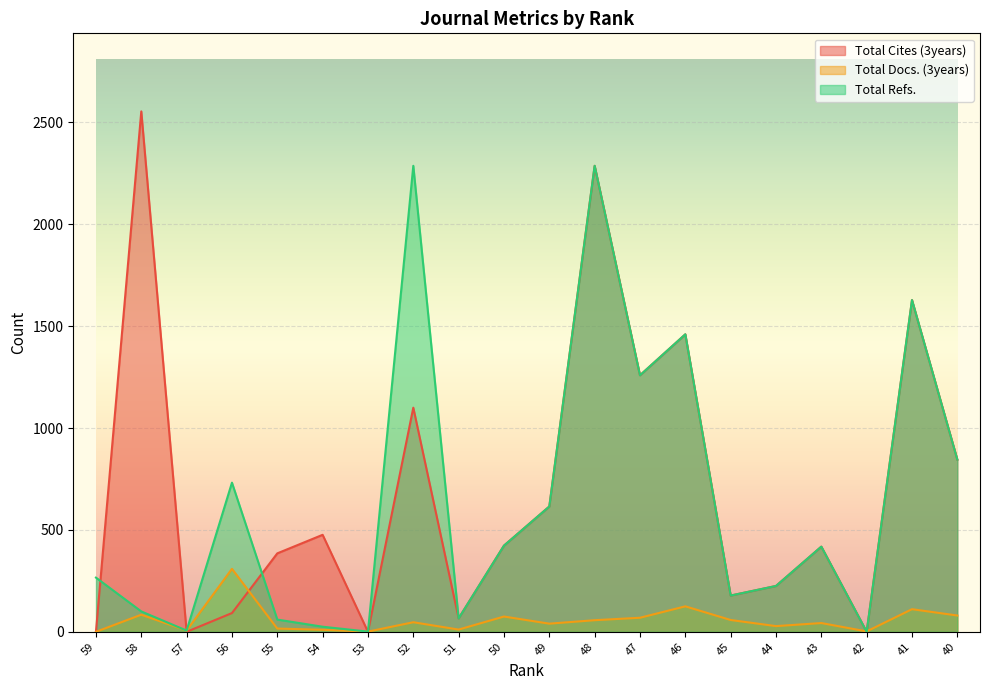

Count the number of data series in this chart.

3